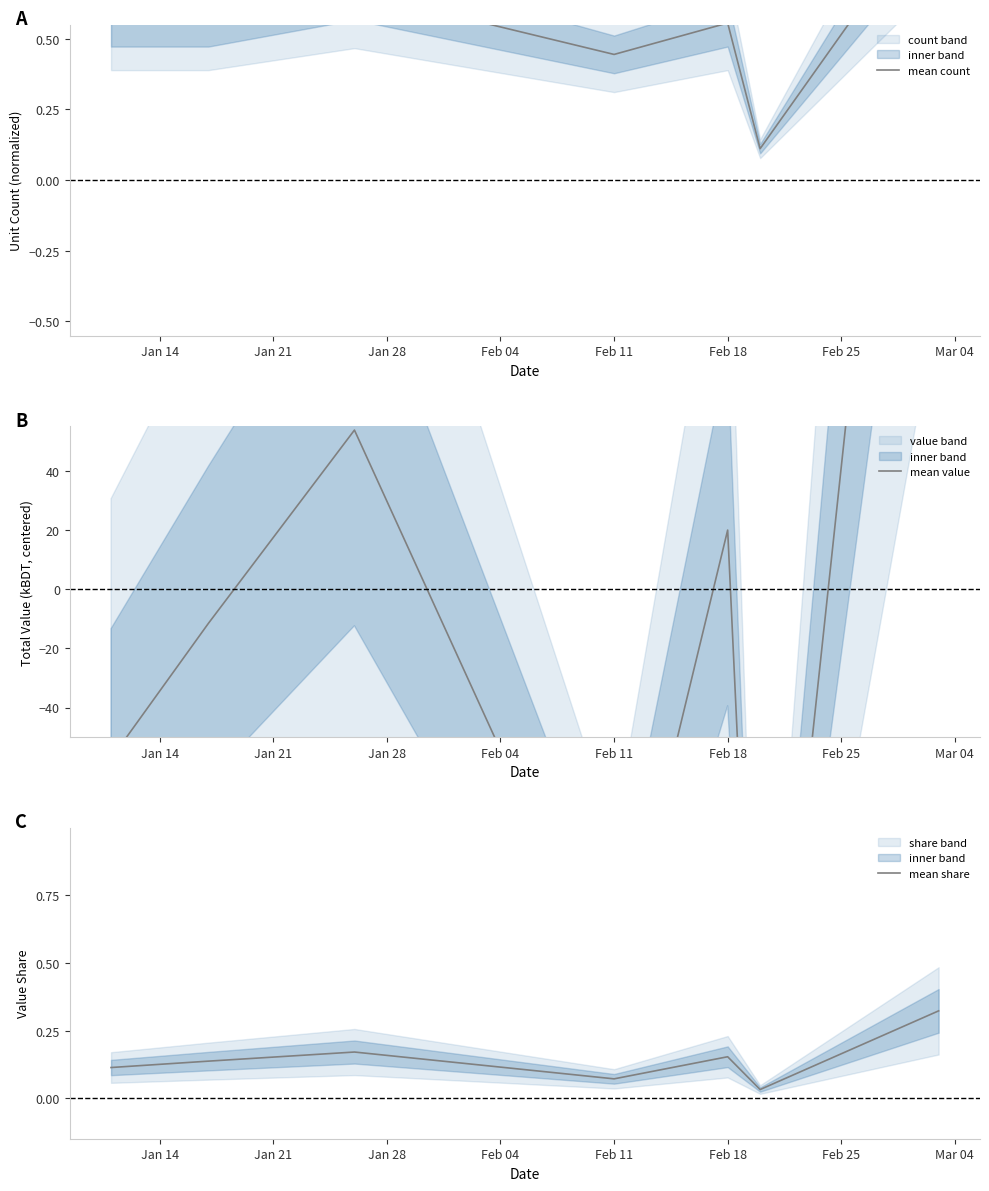

How many values in the mean value series exceed -11?

3